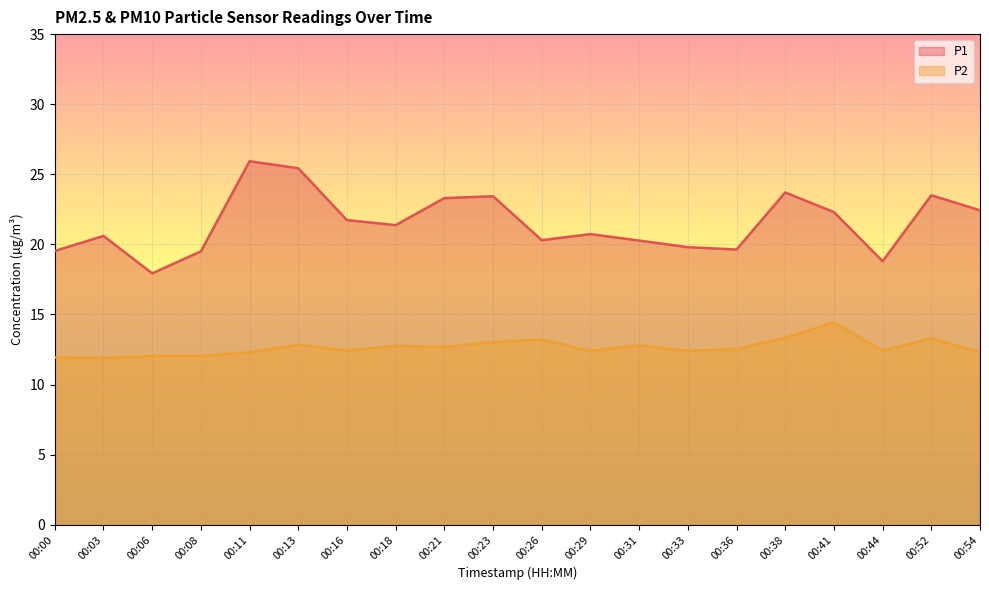

What is the sum of all P1 values?

430.2